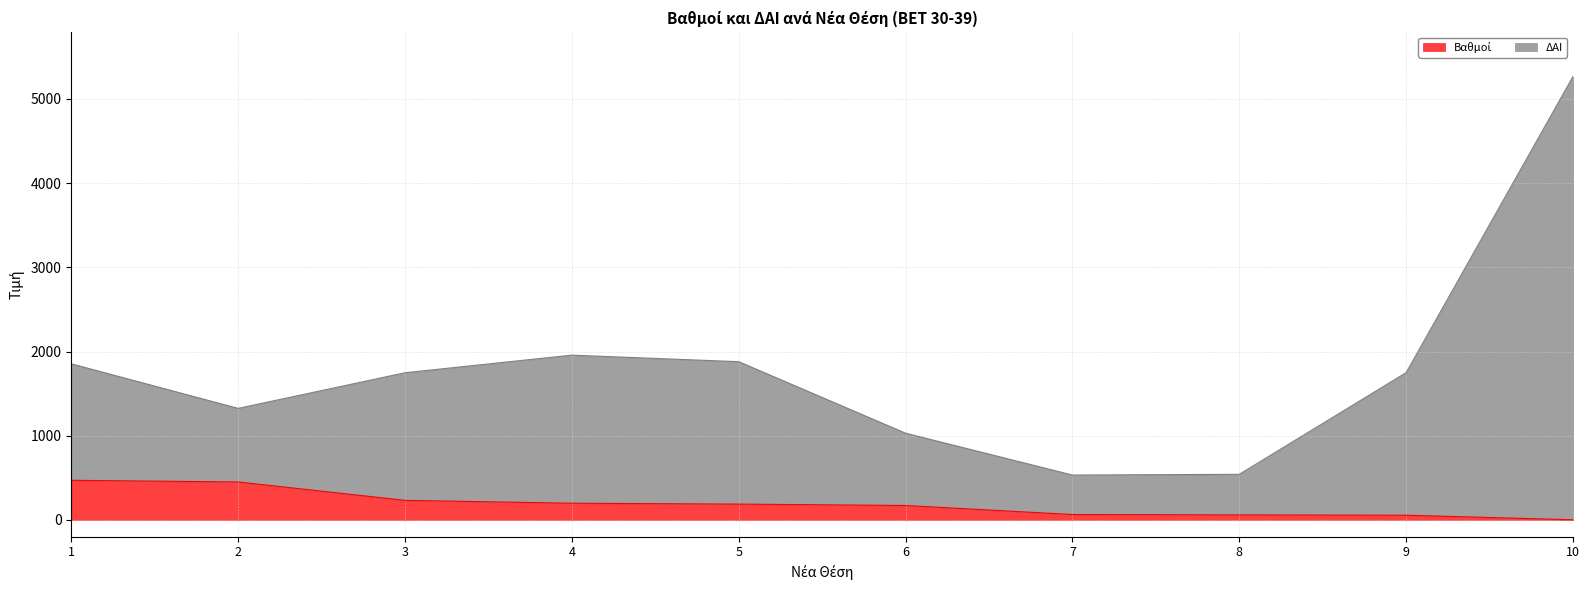

Is it true that Βαθμοί equals 14.9 at 9?

False